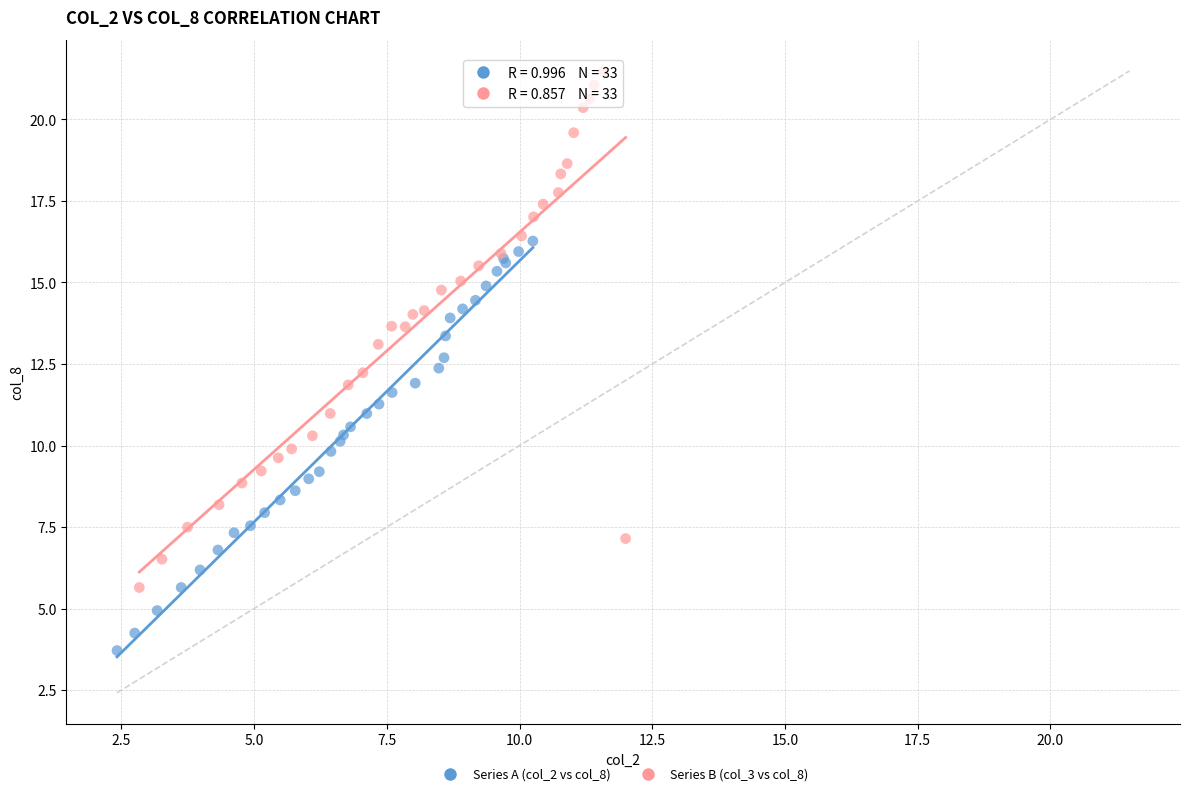

Which series contains the highest Y value?

Series B (col_3 vs col_8)